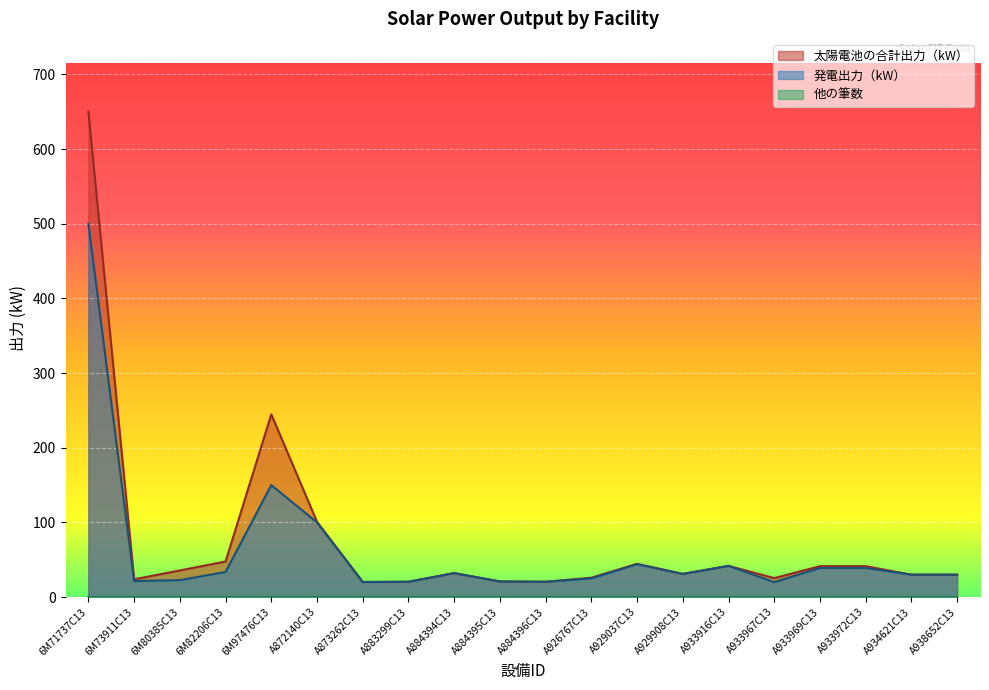

In 太陽電池の合計出力（kW）, how many points are higher than both neighbors (excluding endpoints)?

4